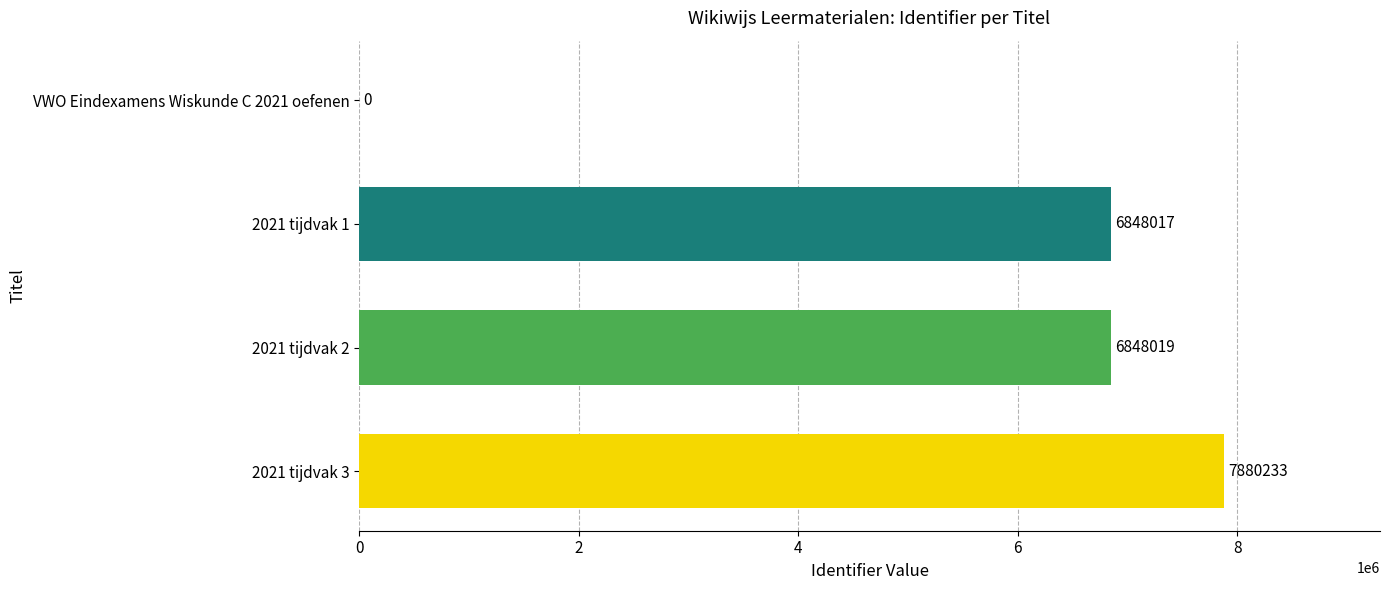

Are the bars grouped side by side (vs. stacked)?

No